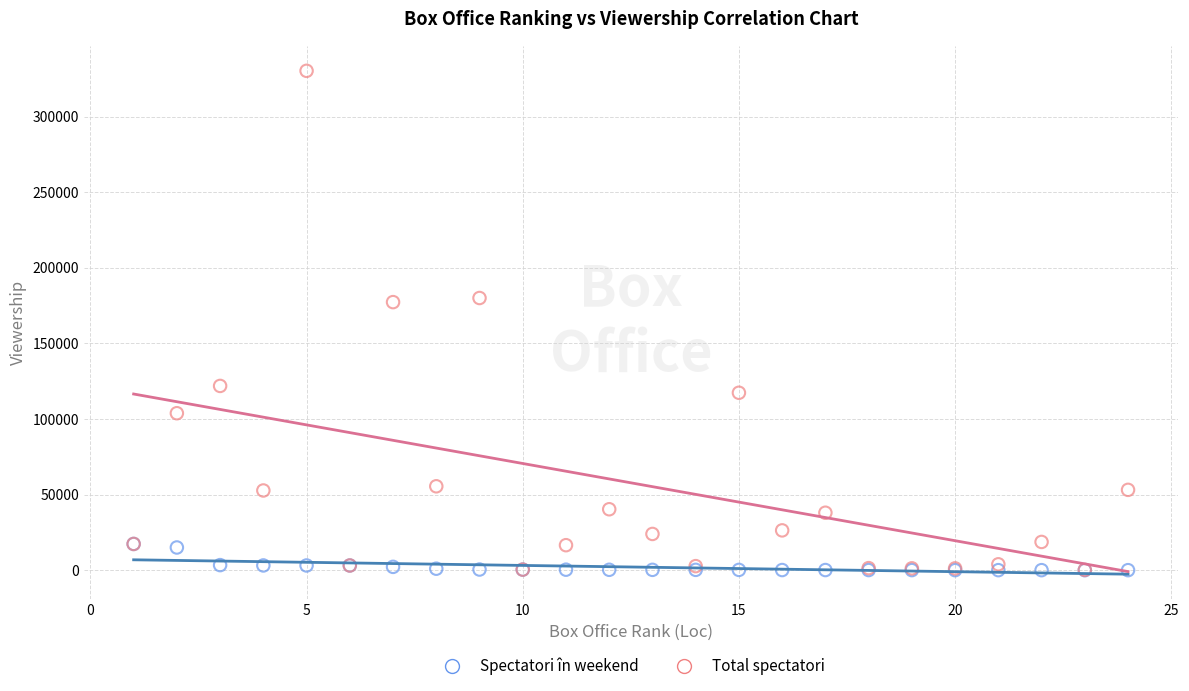

Which series reaches the maximum Y coordinate?

Total spectatori